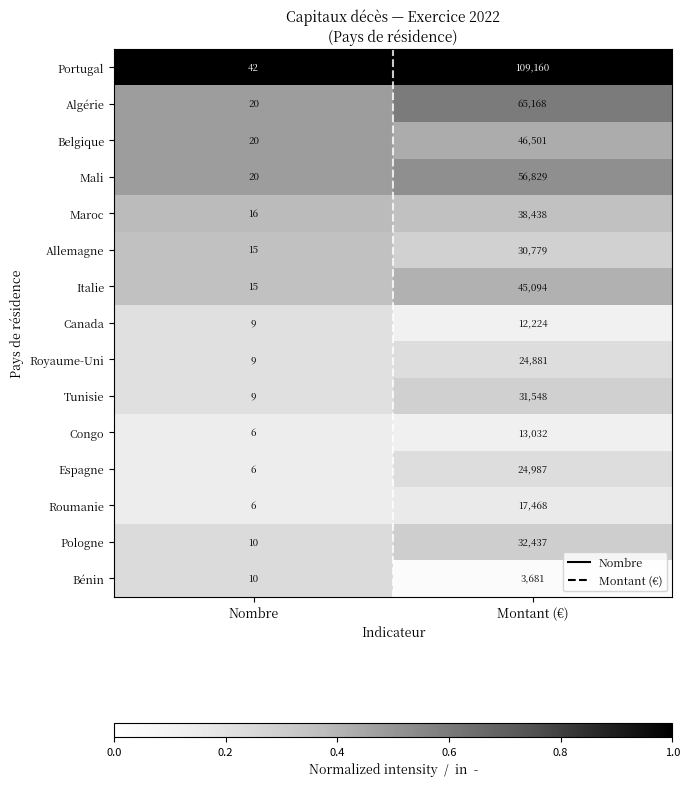

What is the total value across all series at Nombre?

213